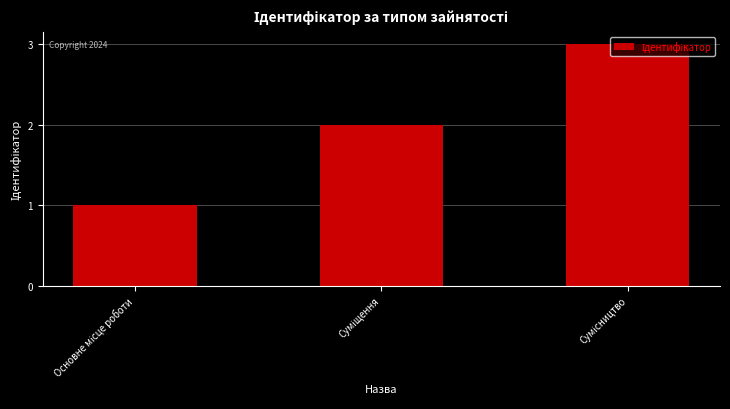

What is the greatest value displayed?

3